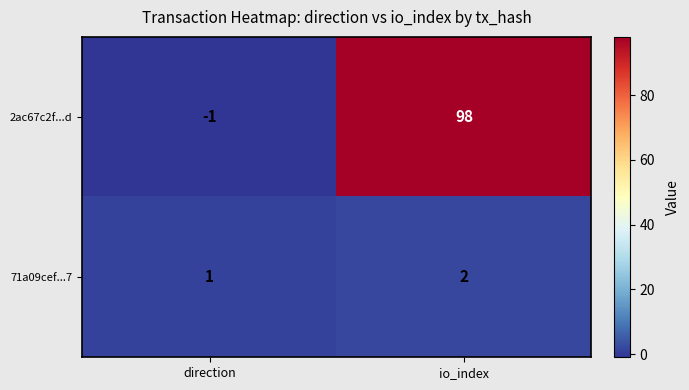

Which series has the widest spread of values?

2ac67c2f...d